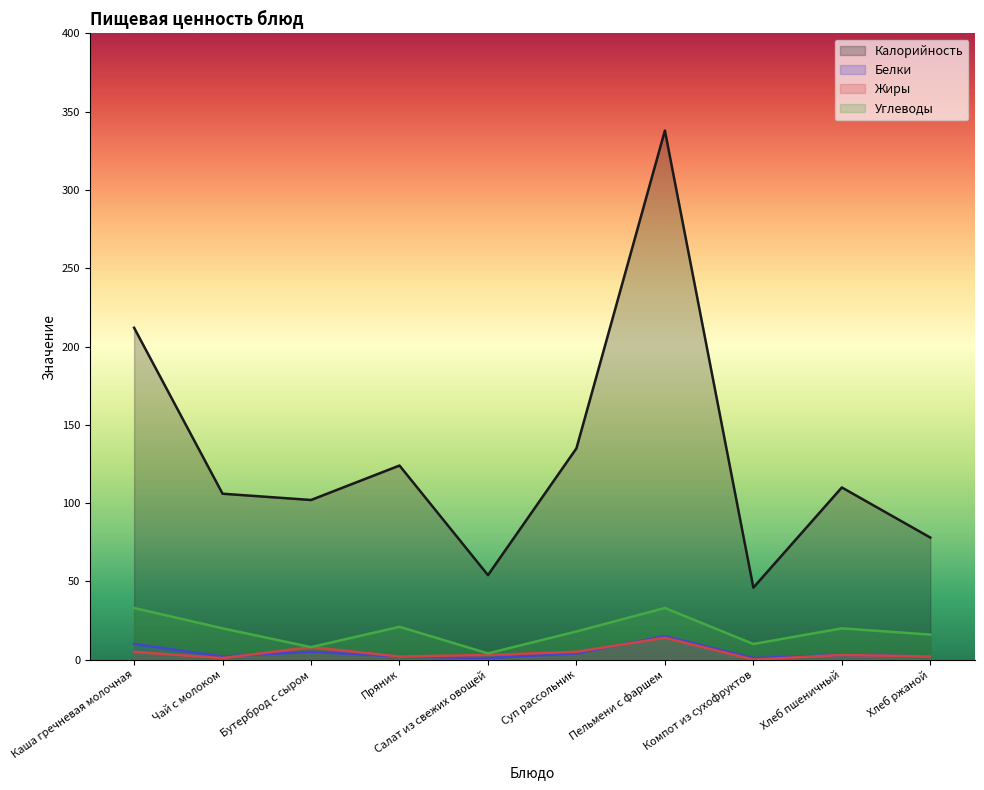

What is the sum of all Углеводы values?

183